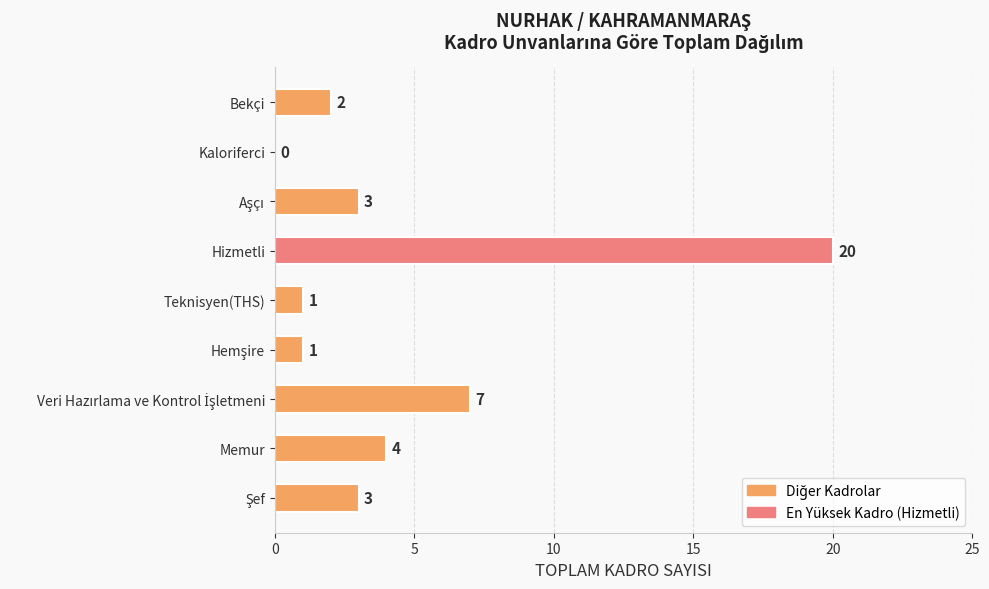

Is it true that the value at Teknisyen(THS) is 2?

False